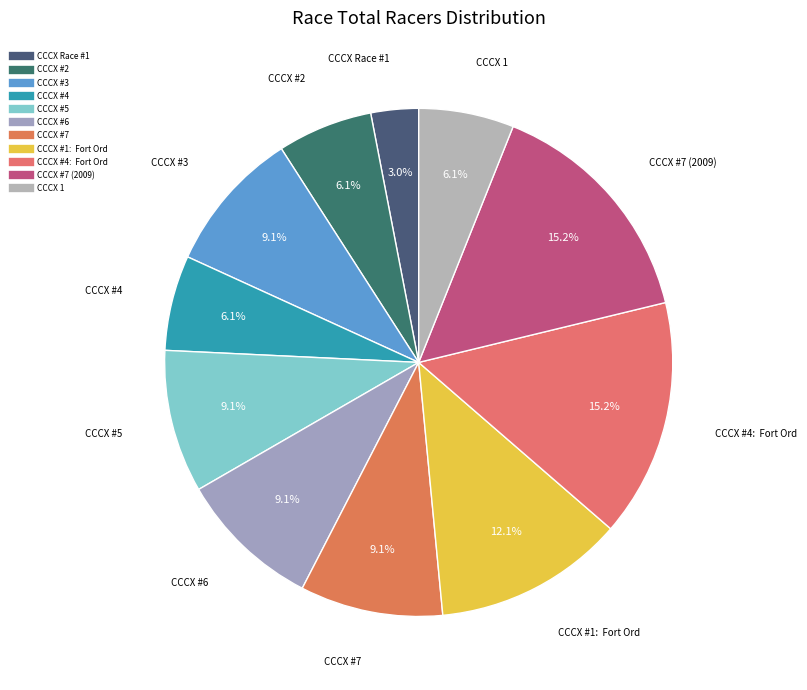

How many slices are in this pie chart?

11